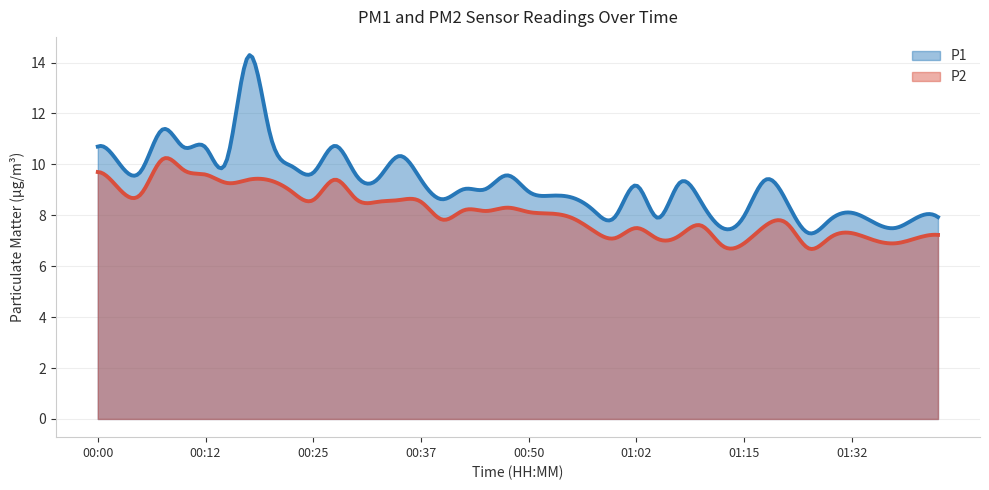

What is the greatest value displayed?

14.3